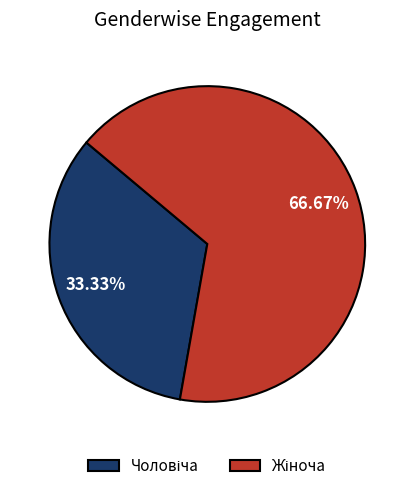

Does any single category account for the majority?

Yes